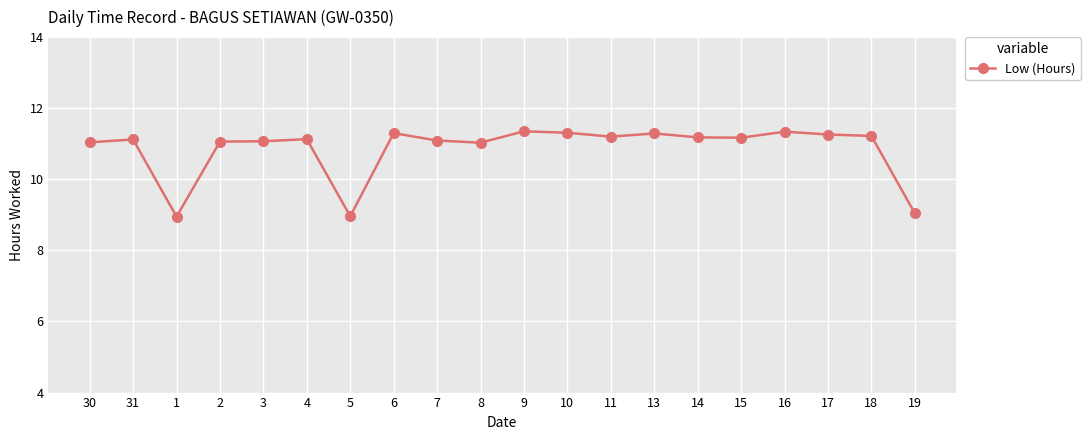

At which category does the data reach its first local valley?

1